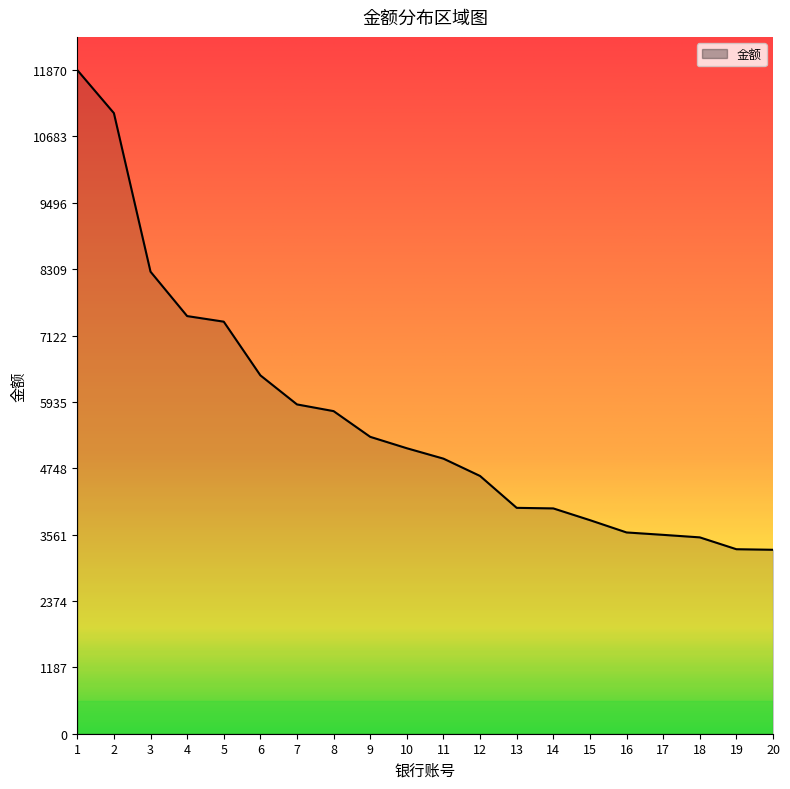

Does the chart display data point markers on the line(s)?

No